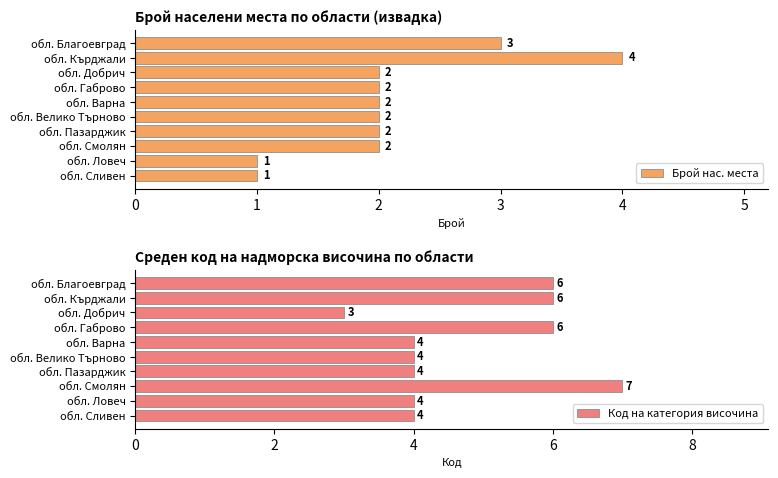

What is the maximum value shown in the chart?

7